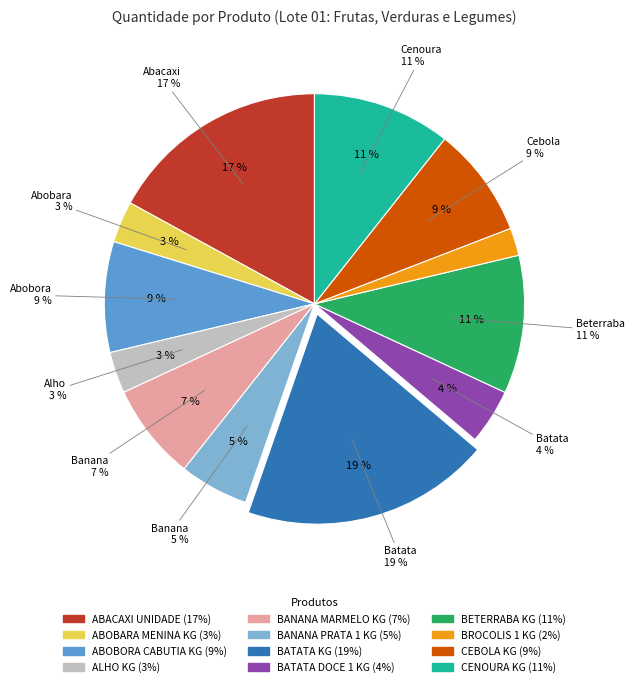

How many slices are in this pie chart?

12